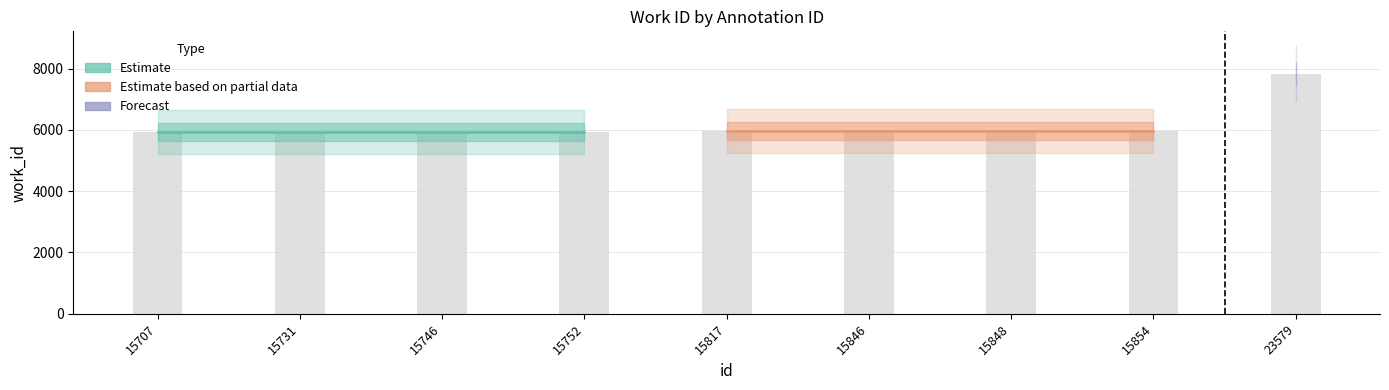

Reading right to left, what are all the values shown in this chart?

7835	5960	5960	5960	5960	5925	5925	5925	5925